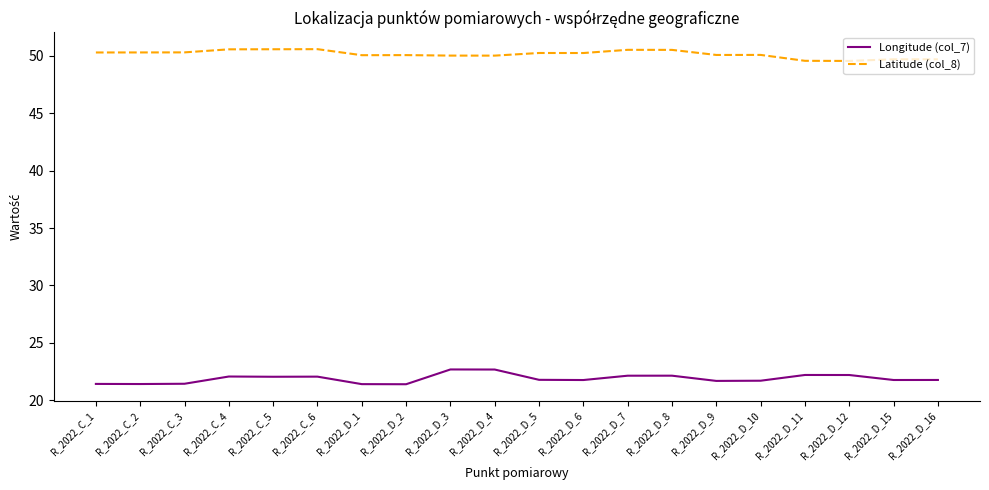

What is the greatest value displayed?

50.6